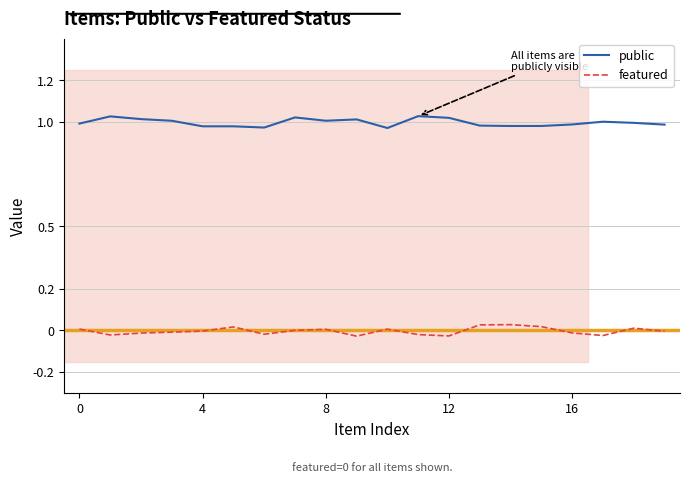

True or false: featured and public cross at least once.

False